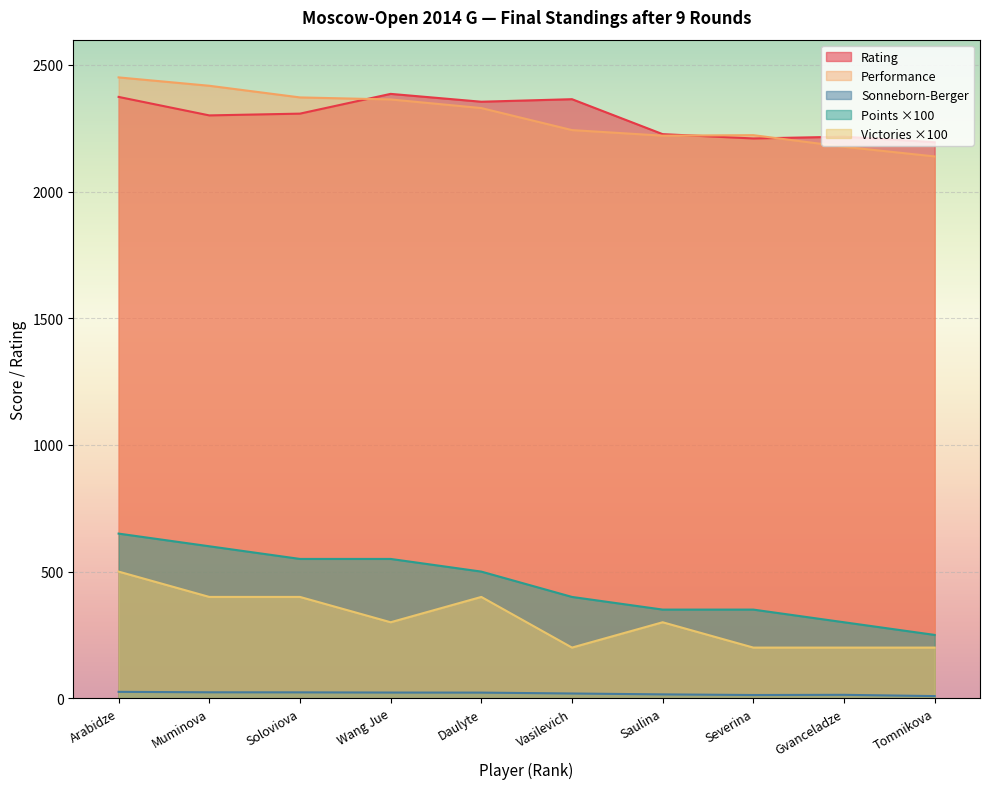

The Performance series shows 2364.0 at Wang Jue. True or false?

True